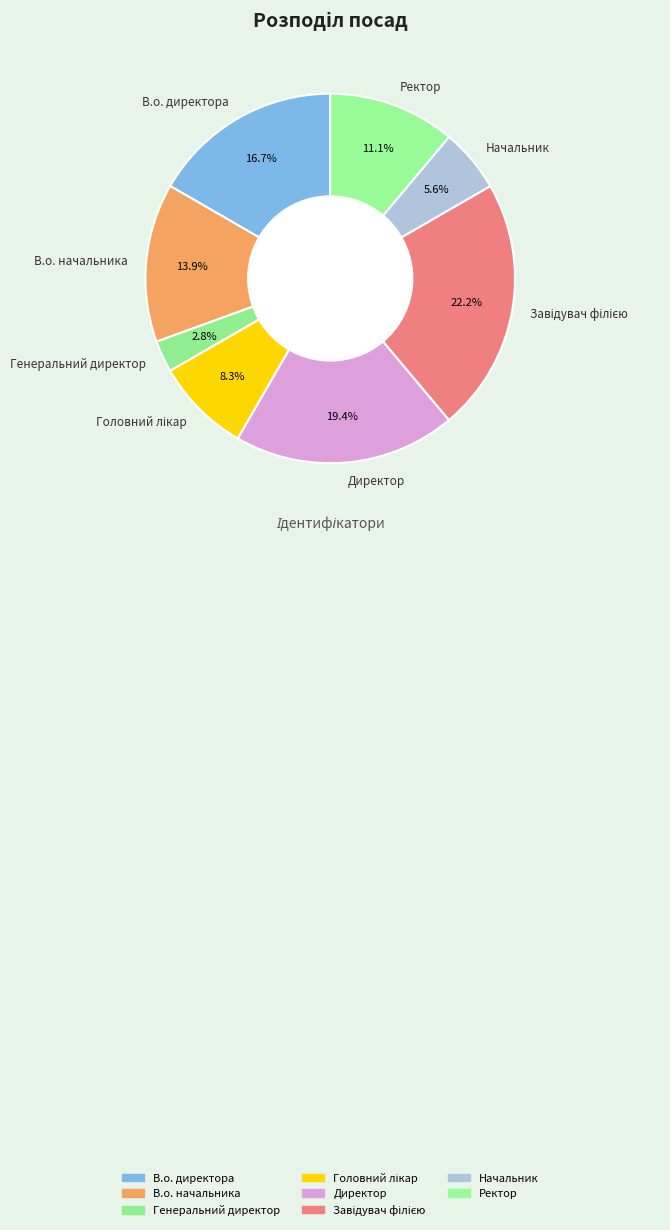

Does any single category account for the majority?

No